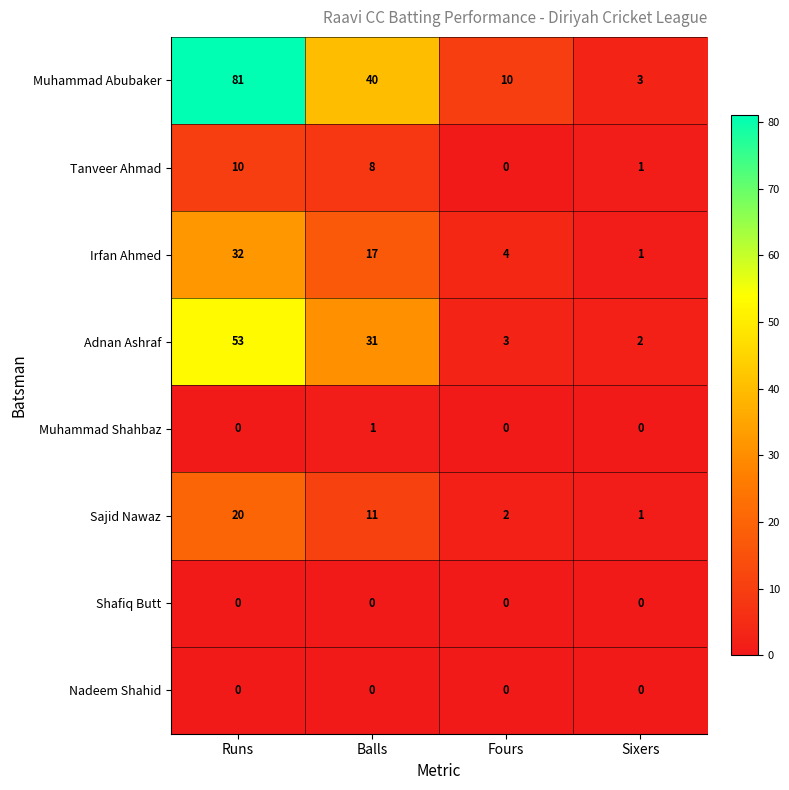

How many series are shown in this chart?

8